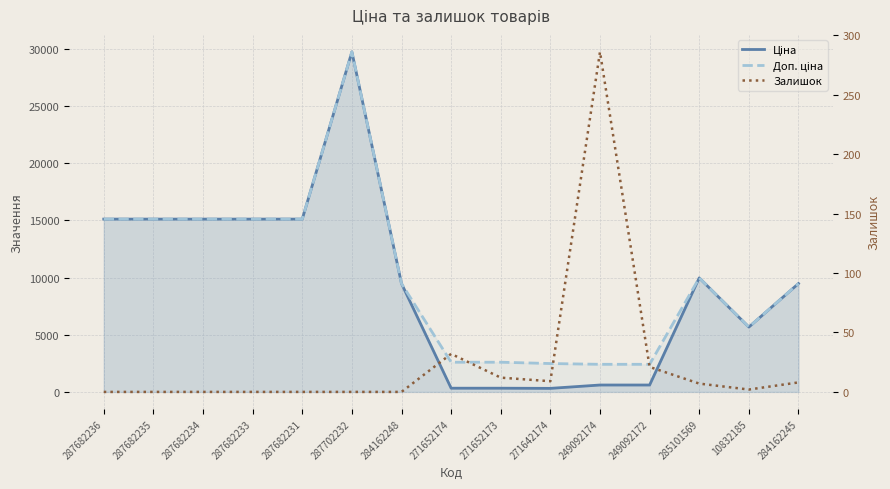

Rank the series at 287682231 from highest to lowest value.

Ціна, Доп. ціна, Залишок